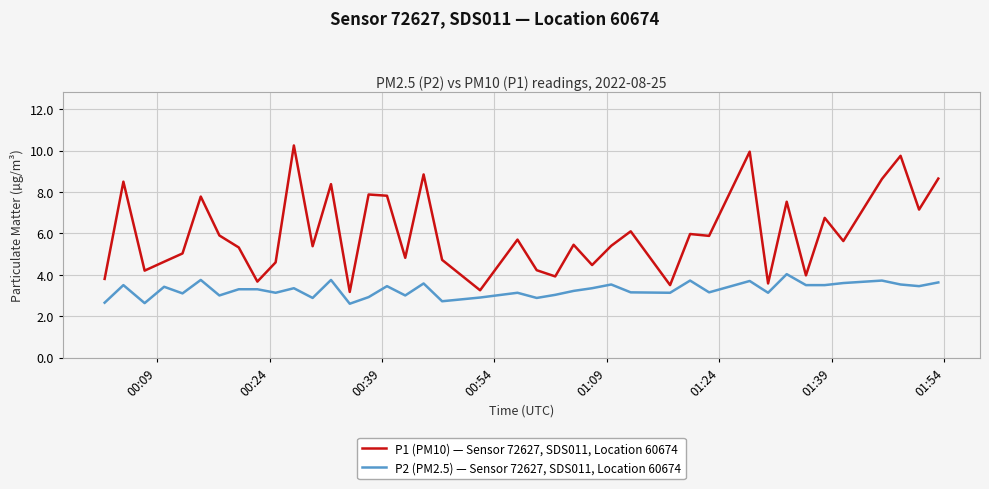

True or false: P2 (PM2.5) — Sensor 72627, SDS011, Location 60674 and P1 (PM10) — Sensor 72627, SDS011, Location 60674 cross at least once.

False